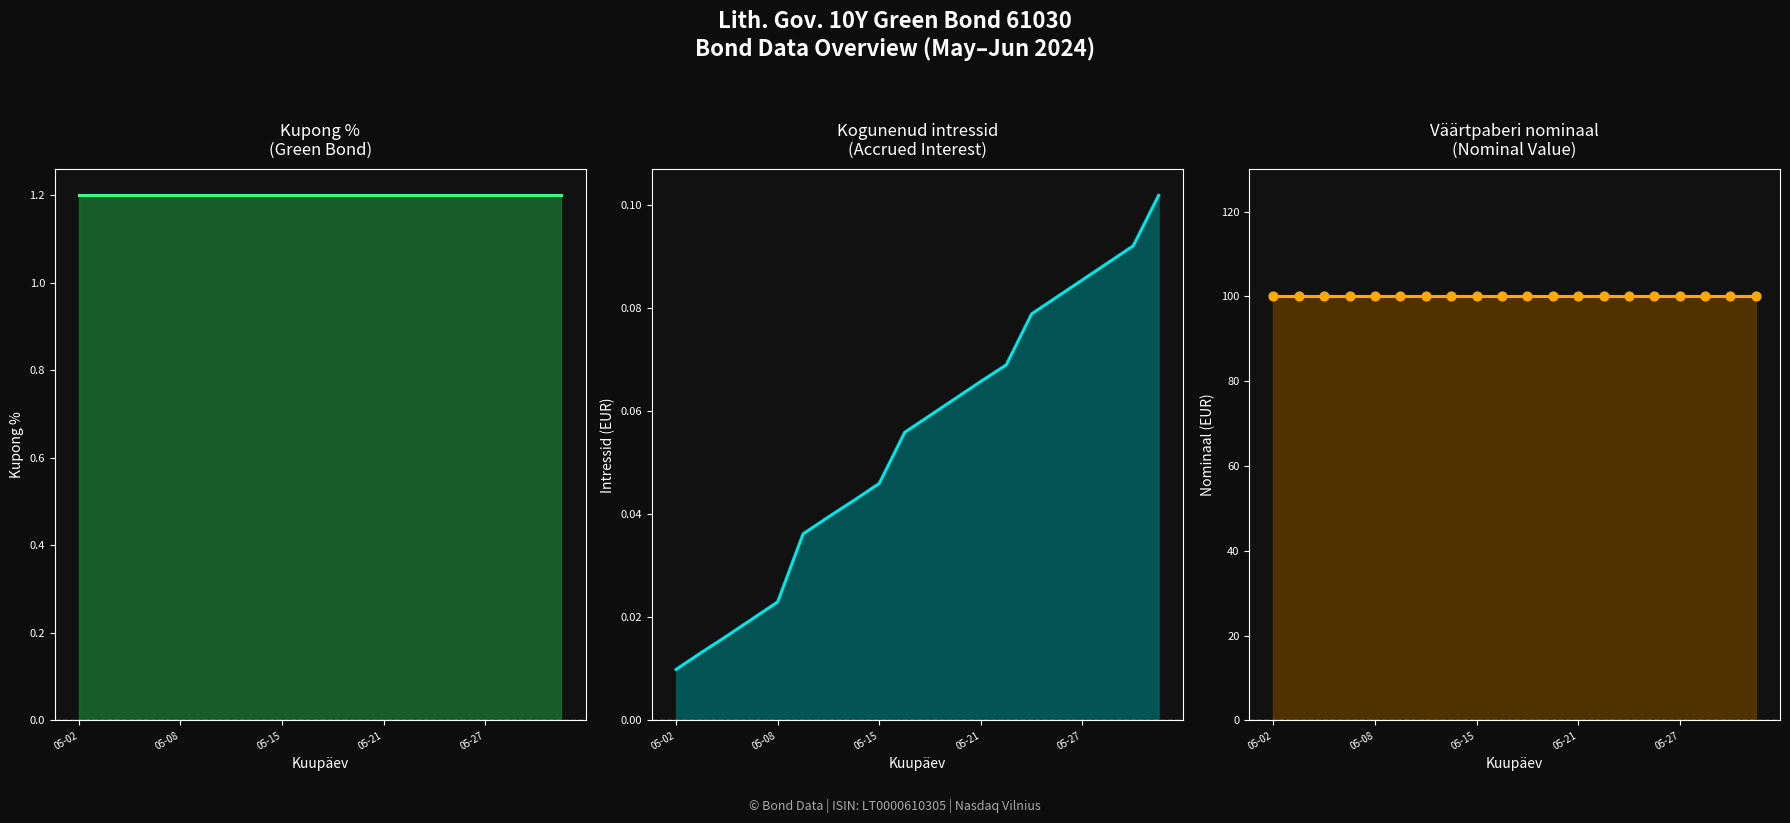

Which series contains the lowest Y value?

Kogunenud intressid